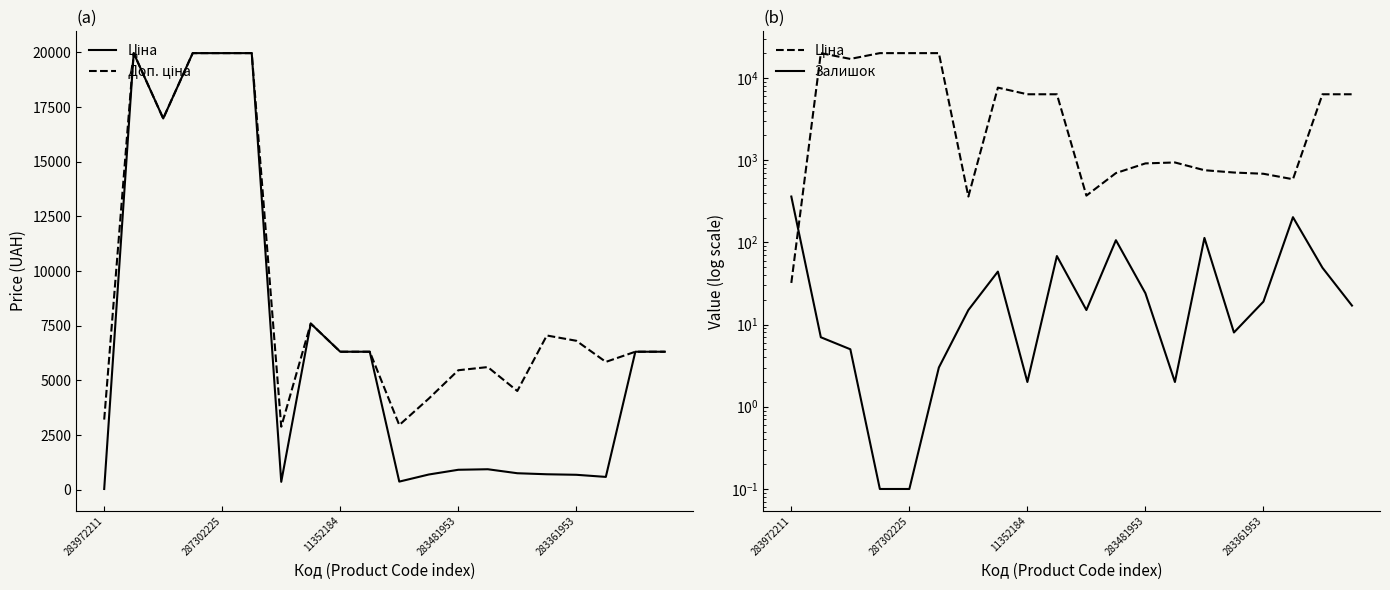

What is the highest value of the Залишок series?

360.0